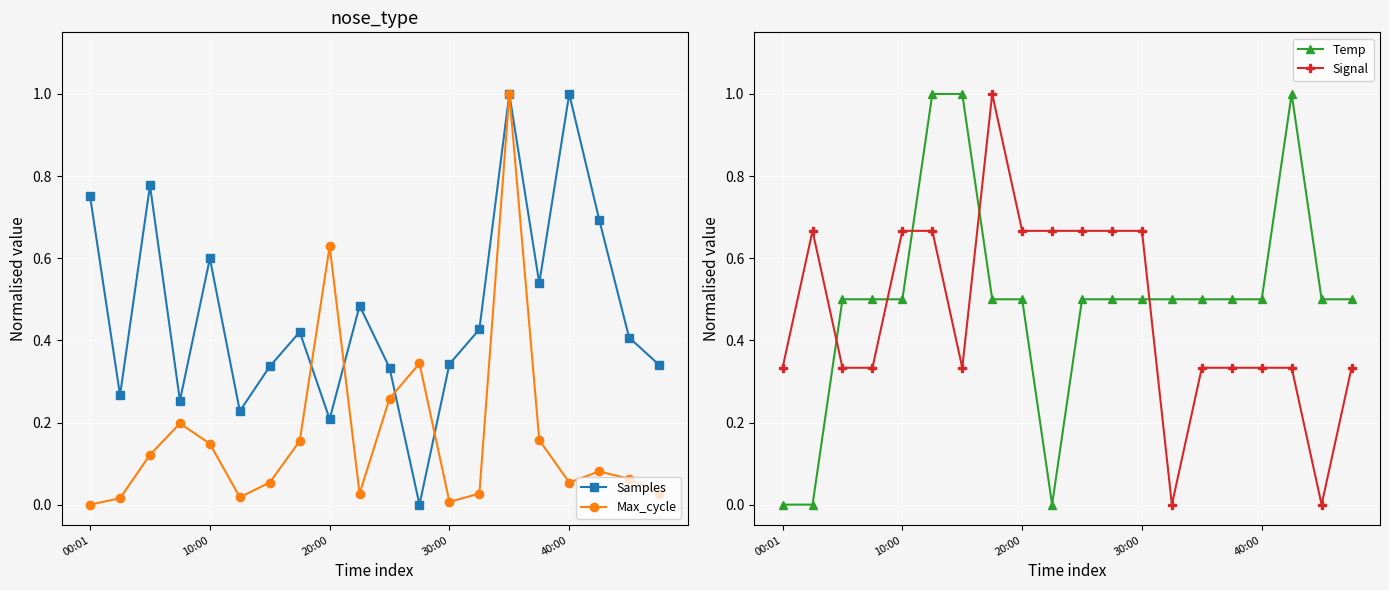

Which series ends up on top after the final intersection of Samples and Signal?

Samples